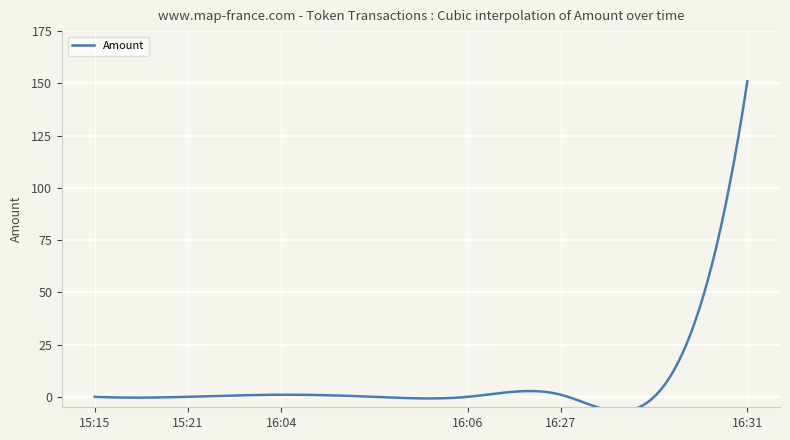

What is the label of the 7th point from the right?

2023-03-13 15:21:33